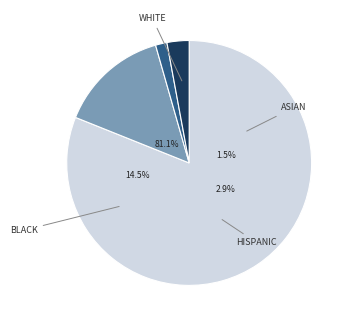

Is the sum of WHITE and ASIAN greater than half?

Yes